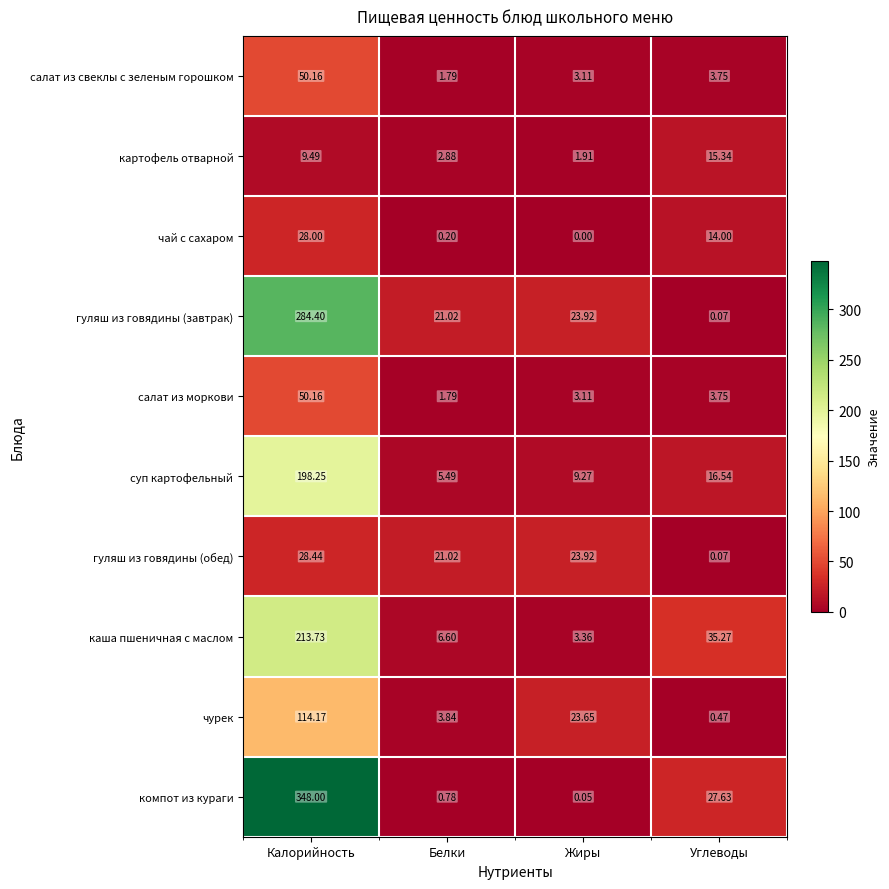

Which series has the widest spread of values?

компот из кураги